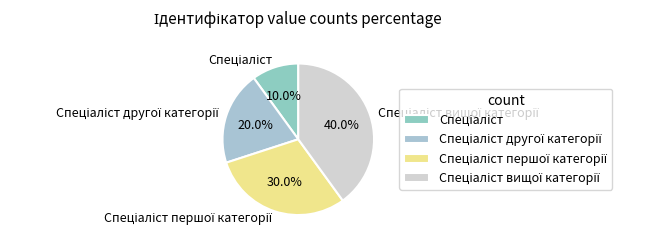

How many segments does this pie chart have?

4